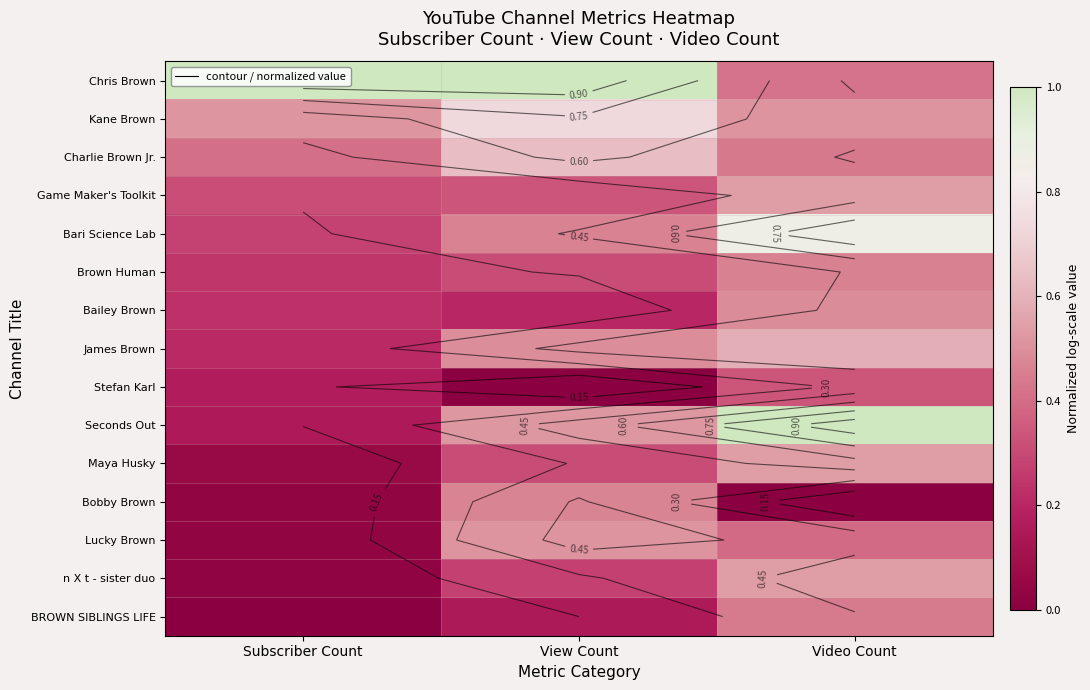

At how many categories does at least one series exceed 0?

3